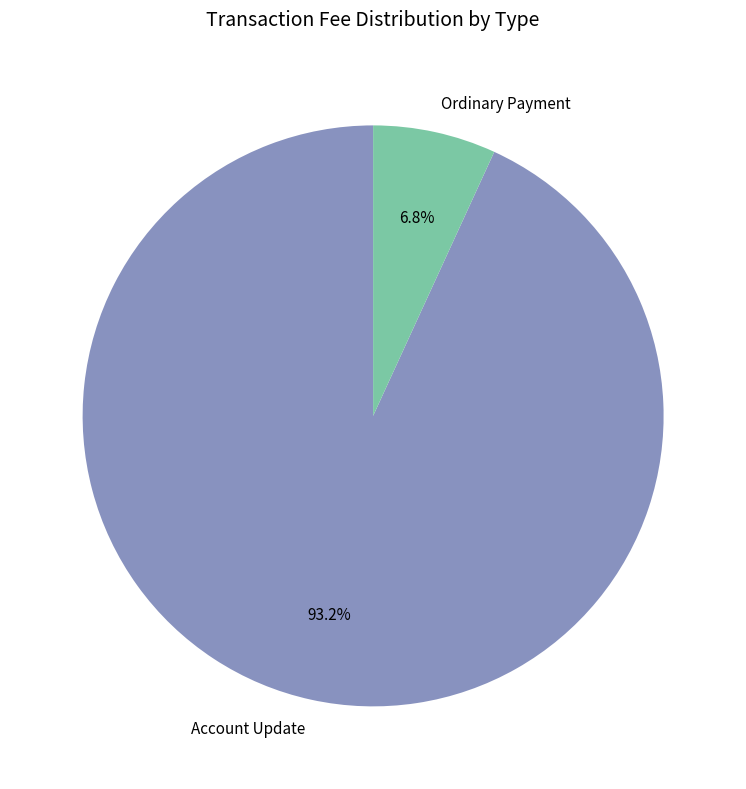

To the nearest percent, what portion does Account Update represent?

93%